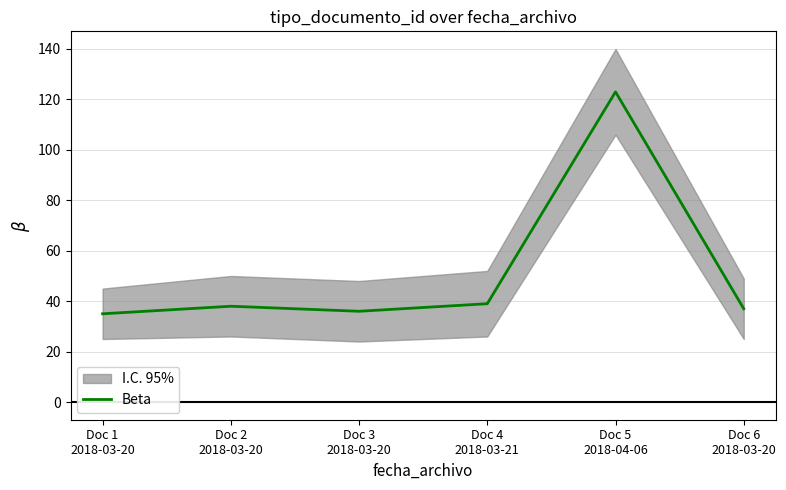

Which label corresponds to the smallest value in the chart?

Doc 1
2018-03-20